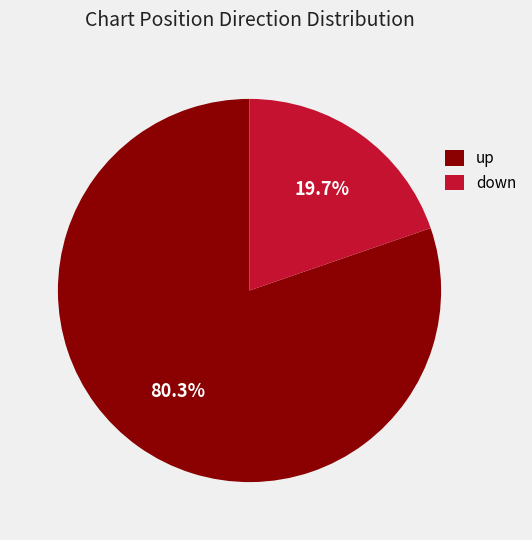

To the nearest percent, what is the difference between the largest and smallest slice percentages?

61%